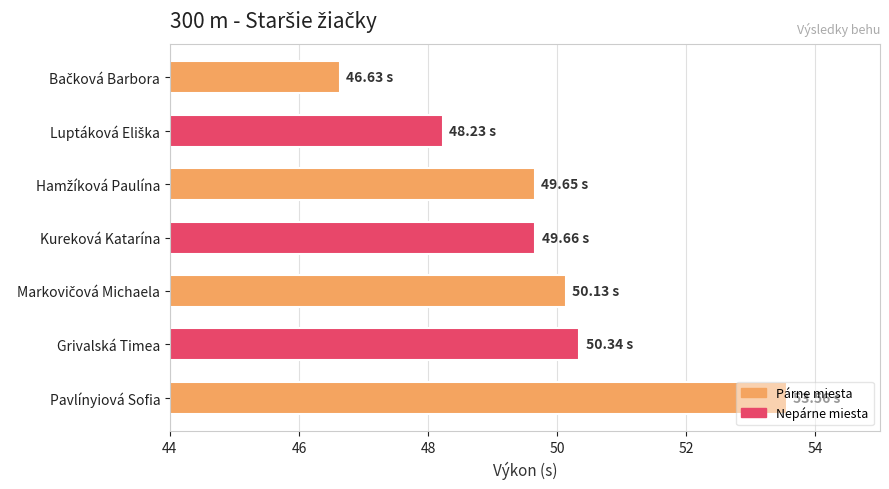

How many distinct data groups are displayed?

1